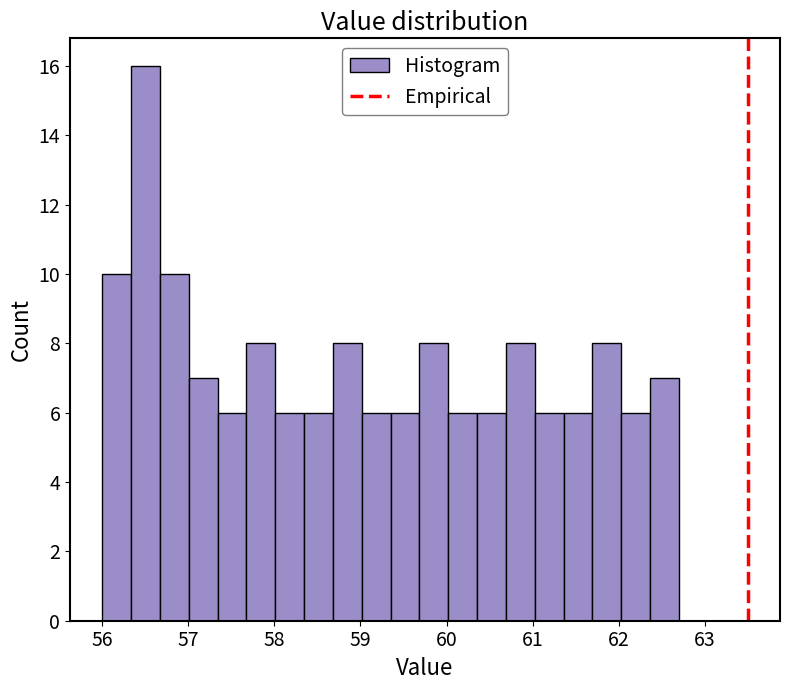

Around what value on the x-axis is the tallest bar? Give the approximate position of its centre, as read against the axis.

56.5